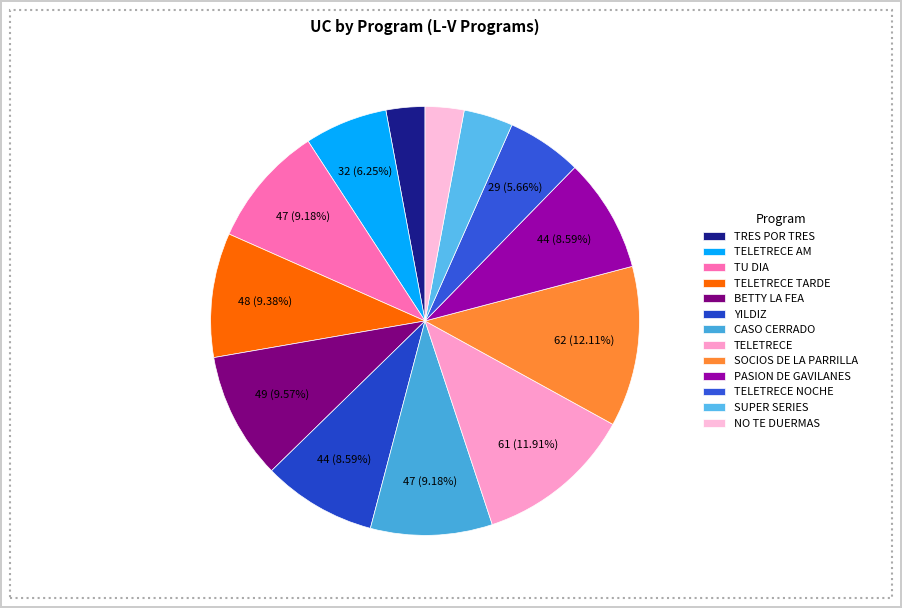

To the nearest percent, what is the difference between the largest and smallest slice percentages?

9%